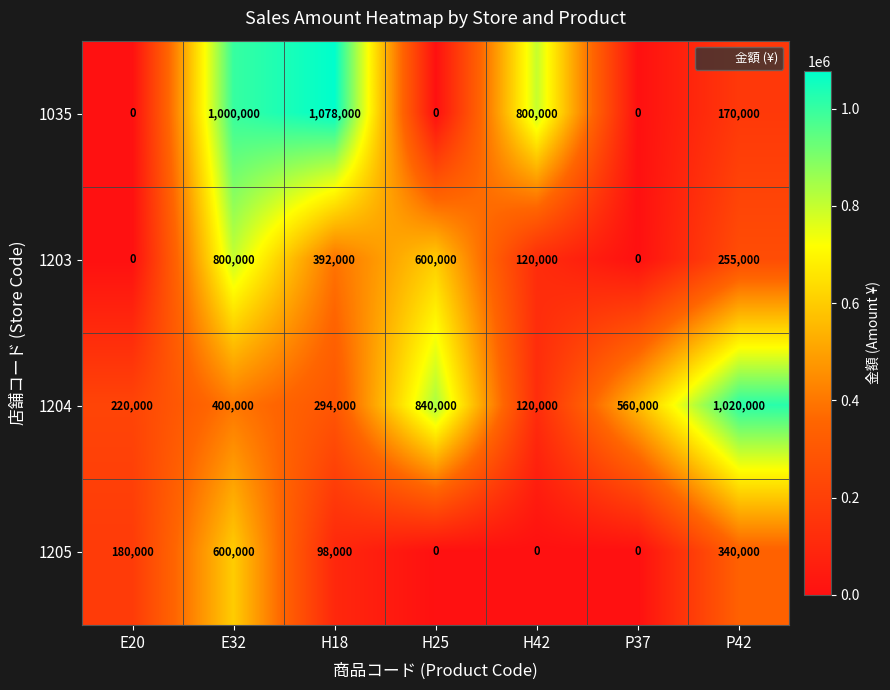

The value of 1205 at E32 is 853990. True or false?

False